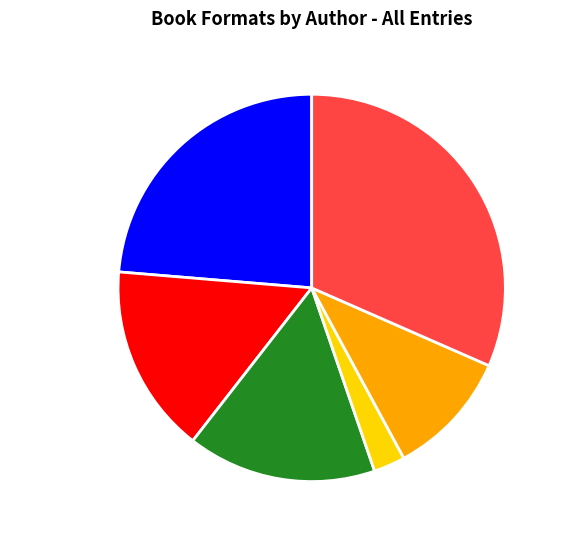

Does Judith Rossell represent more than half of the total?

No